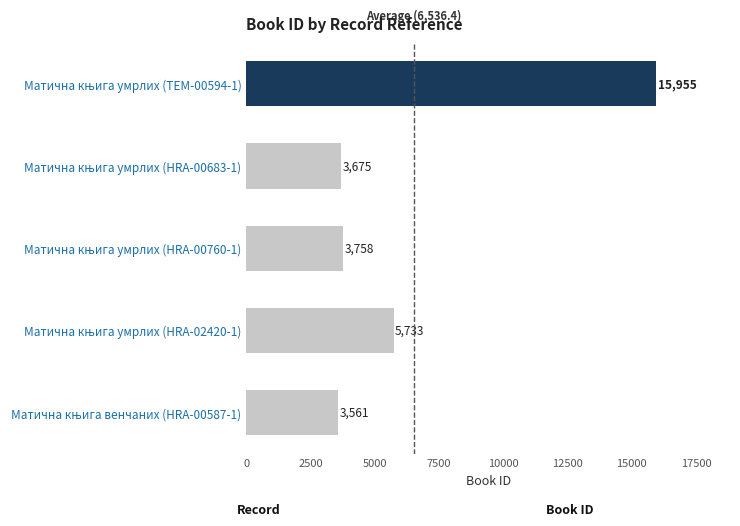

What is the average value?

6536